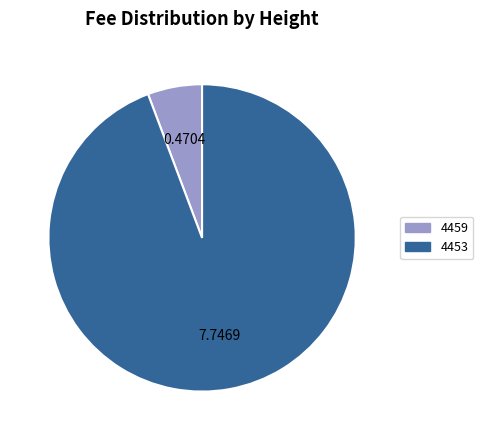

How many segments does this pie chart have?

2